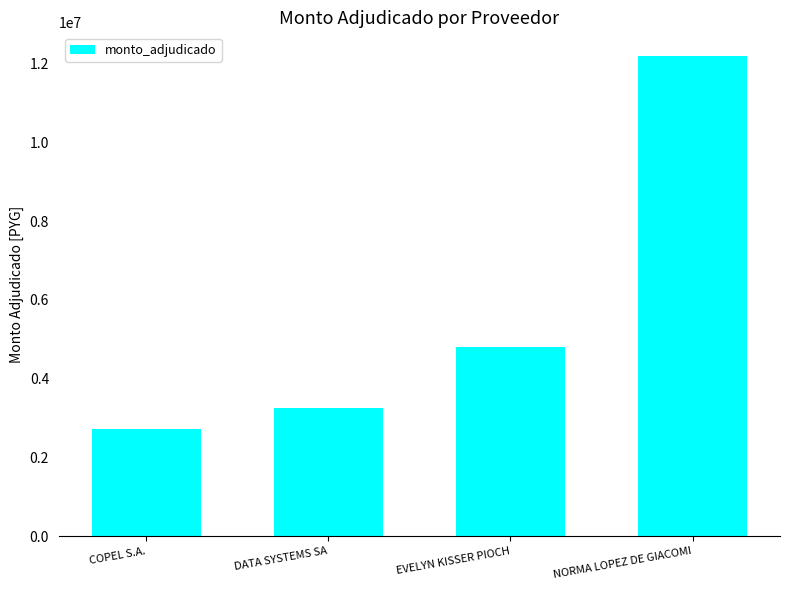

What is the value of the 2nd bar from the left?

3261684